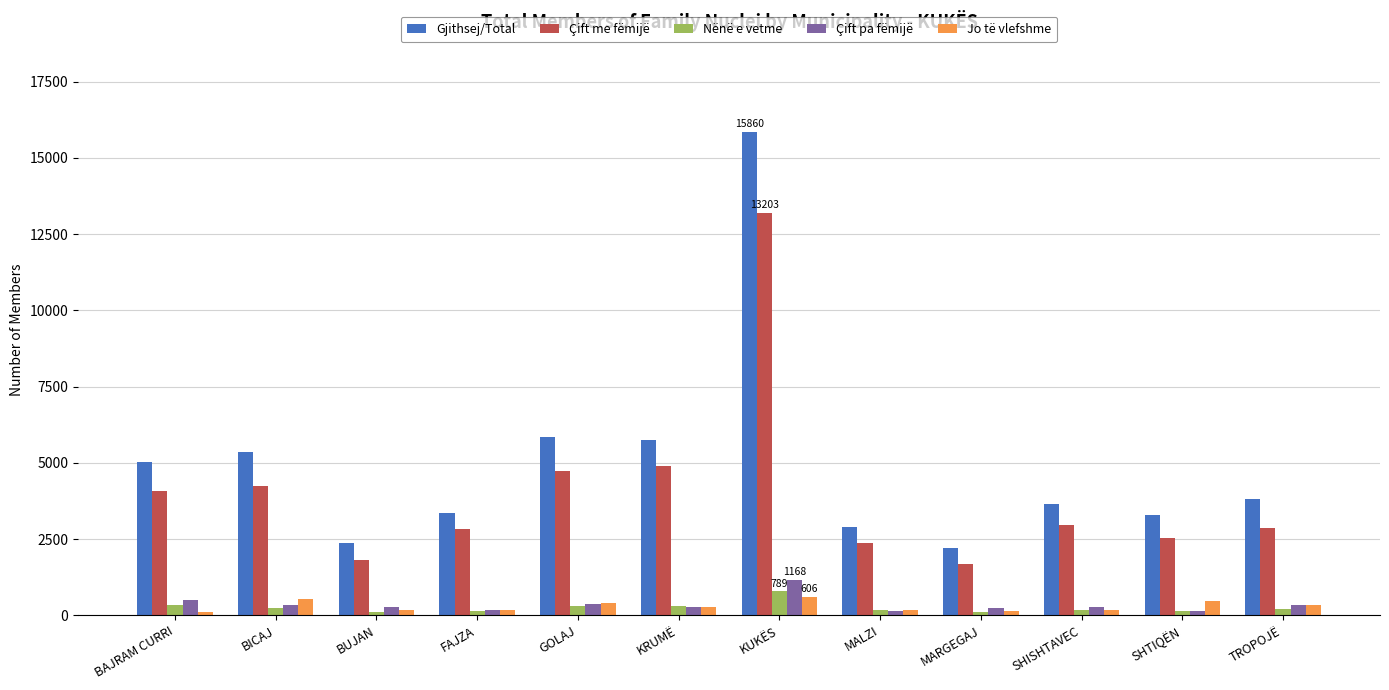

What is the label of the 3rd bar from the left?

BUJAN